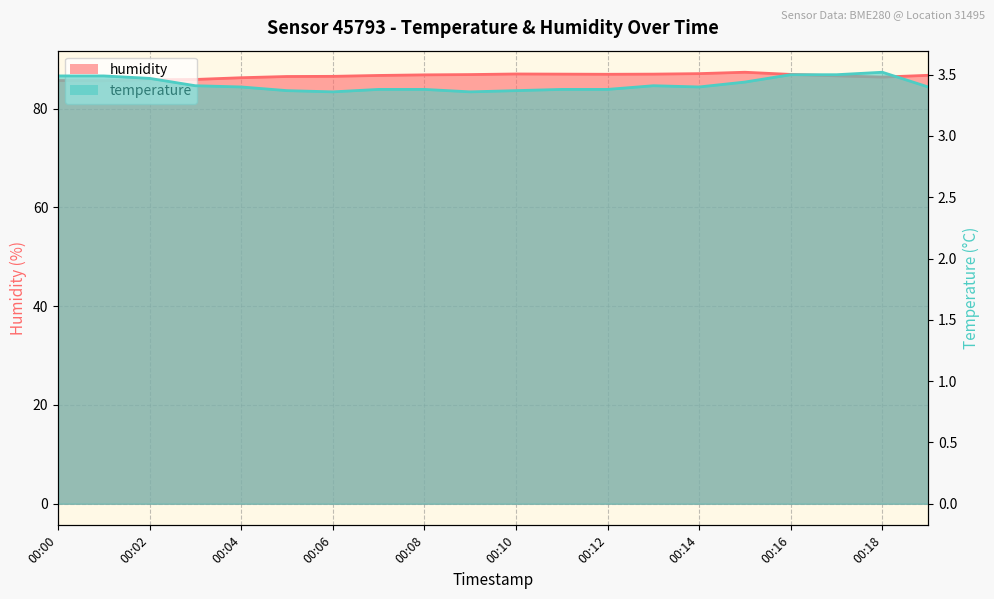

True or false: temperature_line has more than 2 interior local peaks.

False